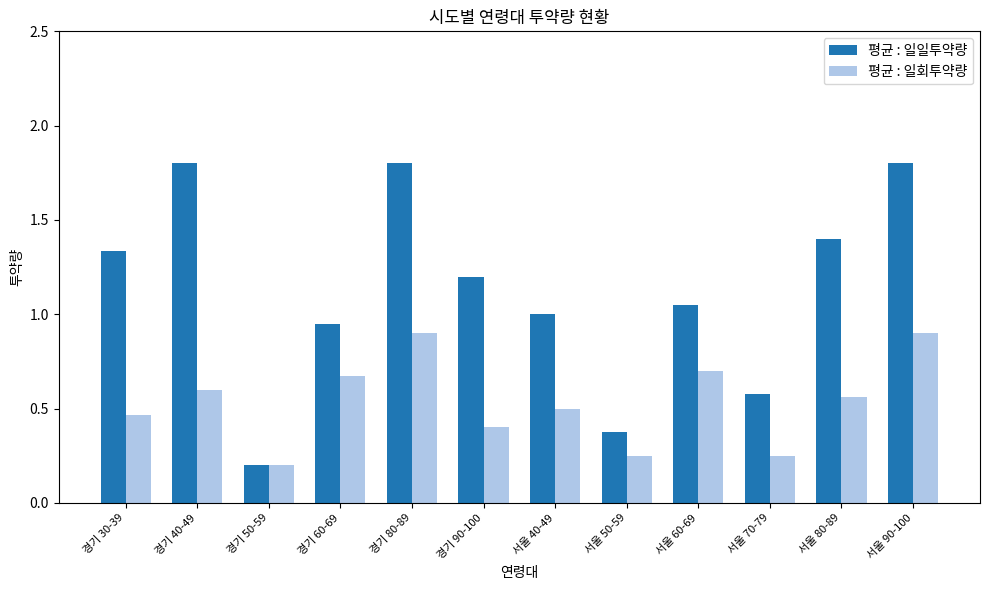

Where is 평균 : 일회투약량 nearest to the value 0?

경기 50-59